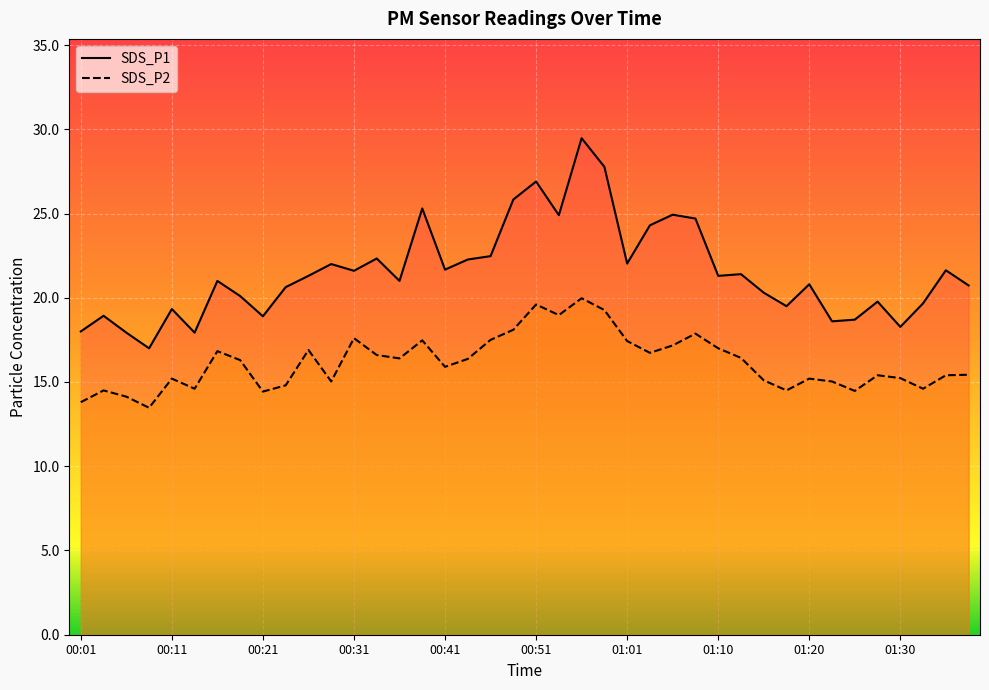

At 01:13, list the series in order from largest to smallest.

SDS_P1, SDS_P2